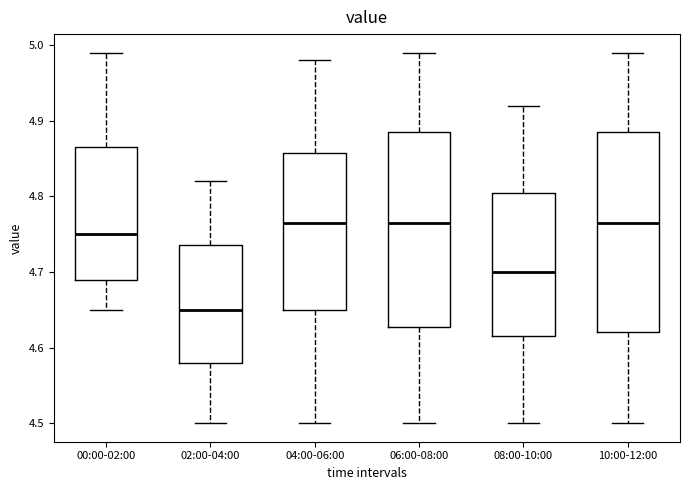

Which box's median line is the lowest?

02:00-04:00